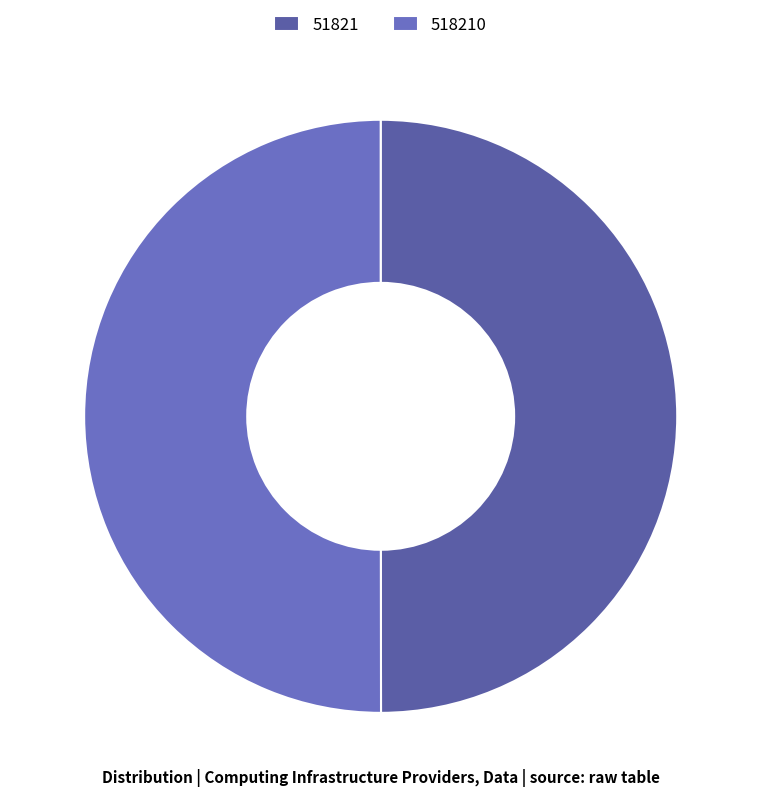

Is the sum of 51821 and 518210 greater than half?

Yes